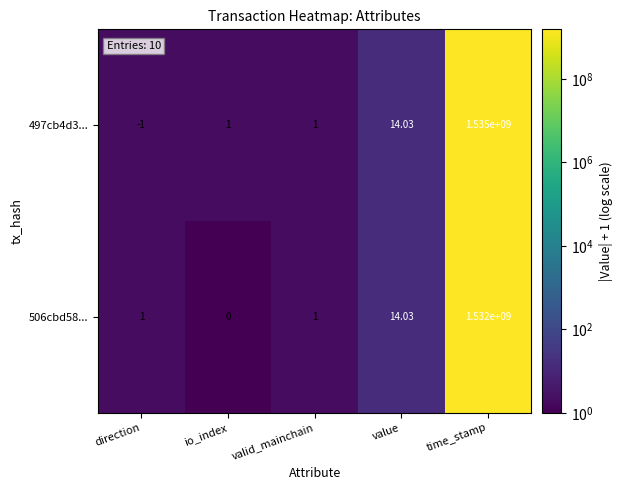

Rank the series by their average value, from highest to lowest.

497cb4d3..., 506cbd58...